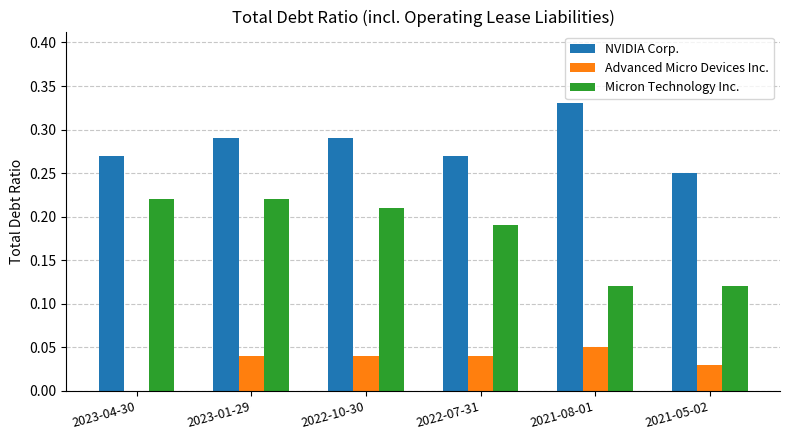

How many positive values does the Advanced Micro Devices Inc. series have?

5